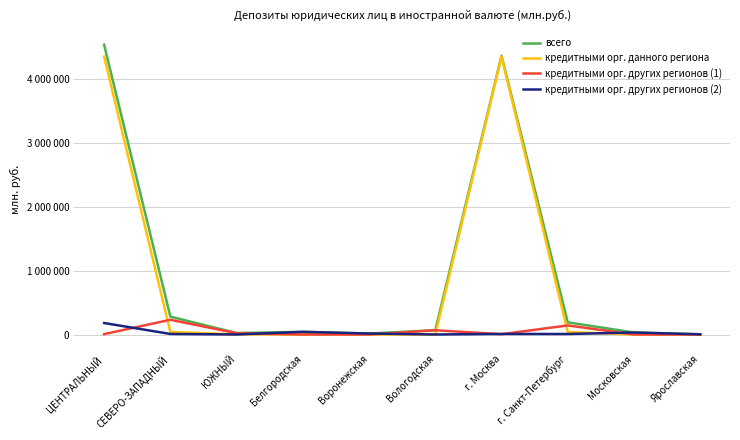

In кредитными орг. данного региона, how many points are lower than both neighbors (excluding endpoints)?

1